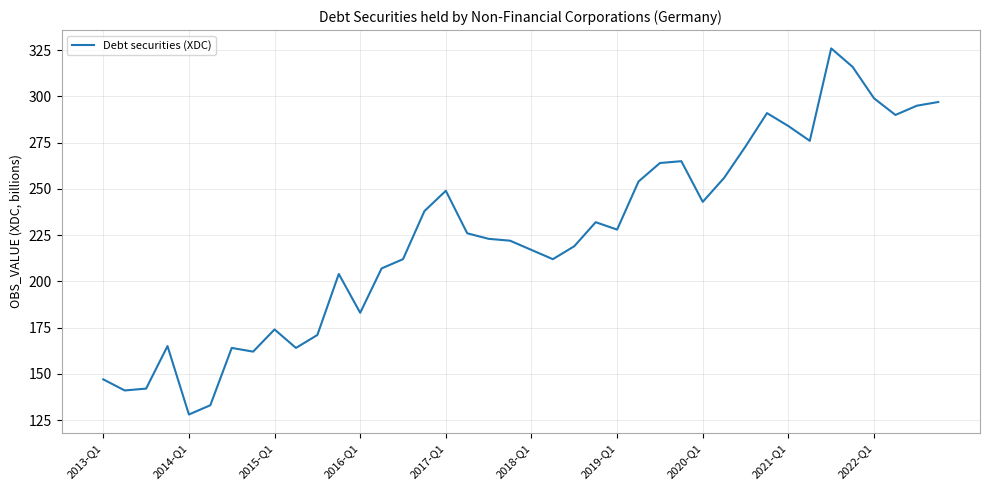

What is the maximum value shown in the chart?

326